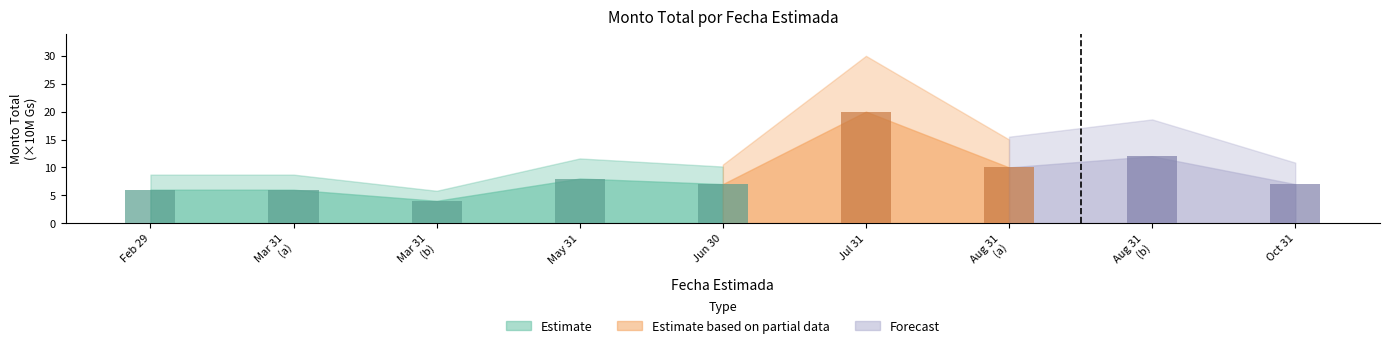

Which has a higher value, Jun 30 or May 31?

May 31